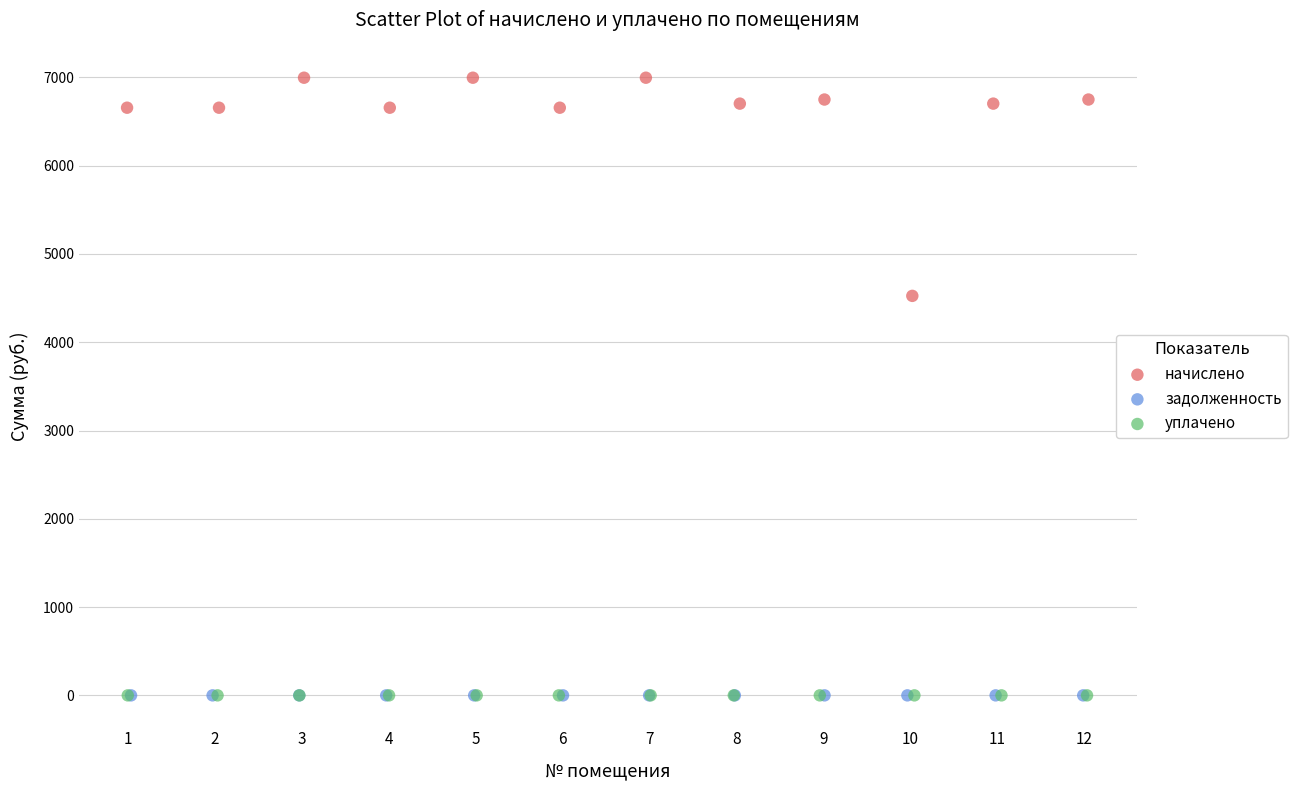

Which series contains the highest Y value?

начислено